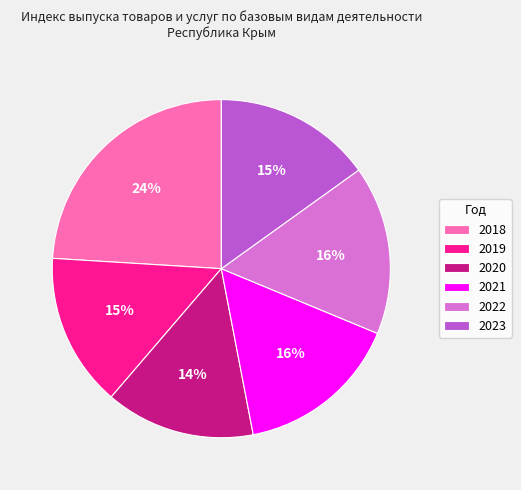

To the nearest percent, what percentage of the pie is 2019?

15%